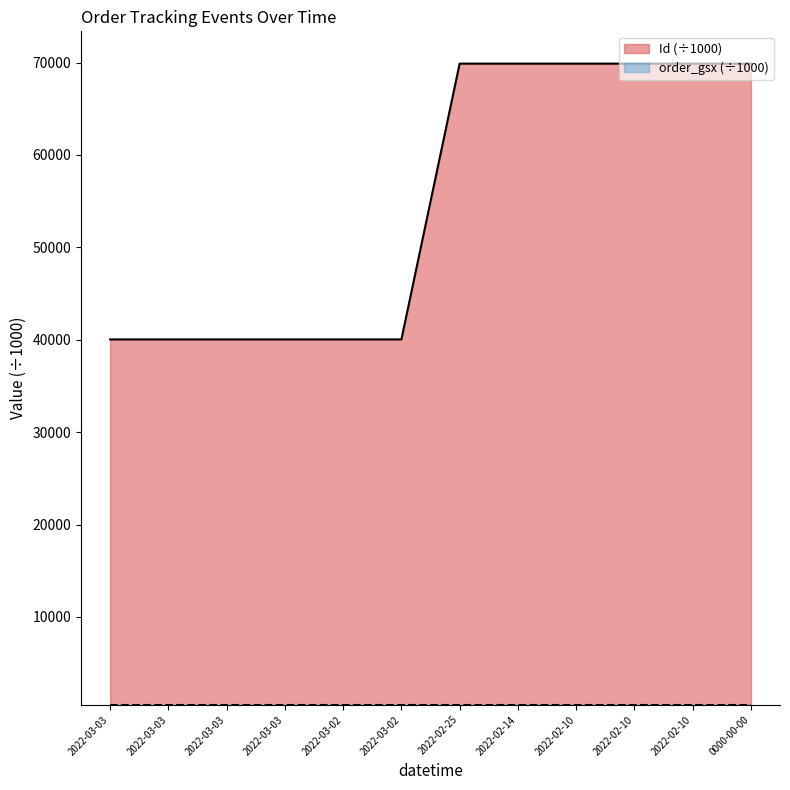

Reading left to right, list all the values displayed in this chart.

40038.9	40038.9	40038.9	40038.9	40038.9	40038.9	69885.7	69885.7	69885.7	69885.8	69885.7	69885.7